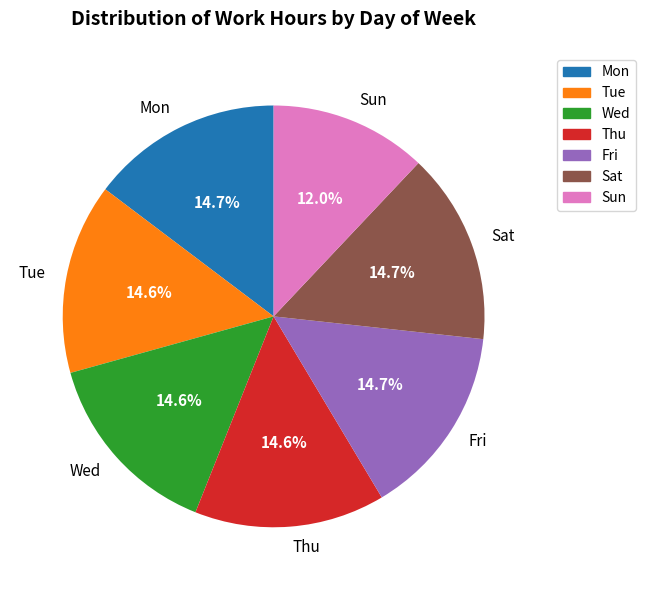

Does Tue represent more than half of the total?

No